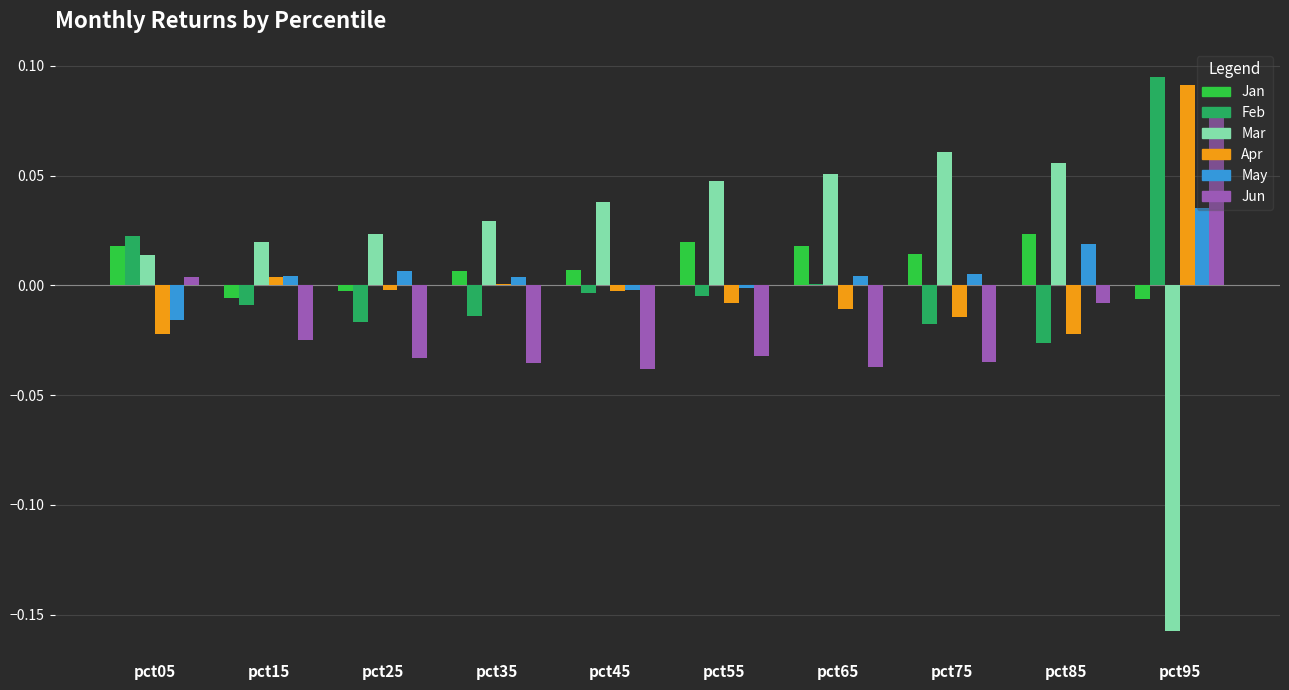

Which label corresponds to the largest value in the chart?

pct95